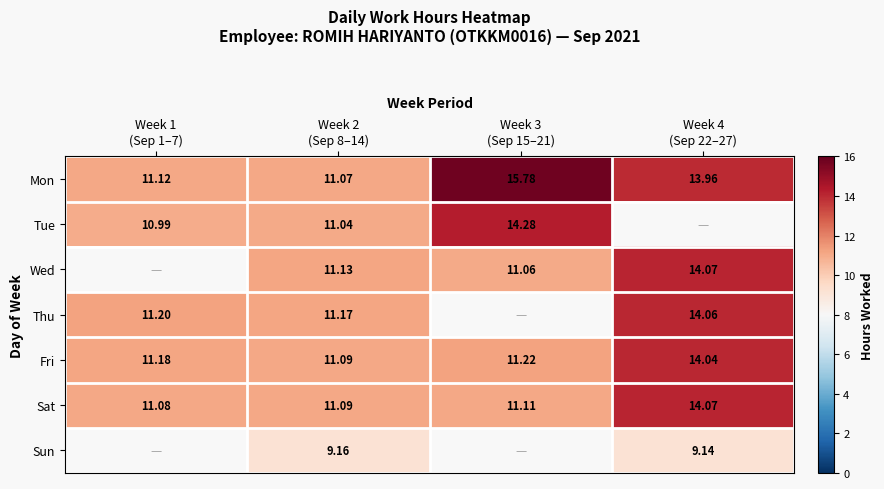

Count the number of data series in this chart.

7